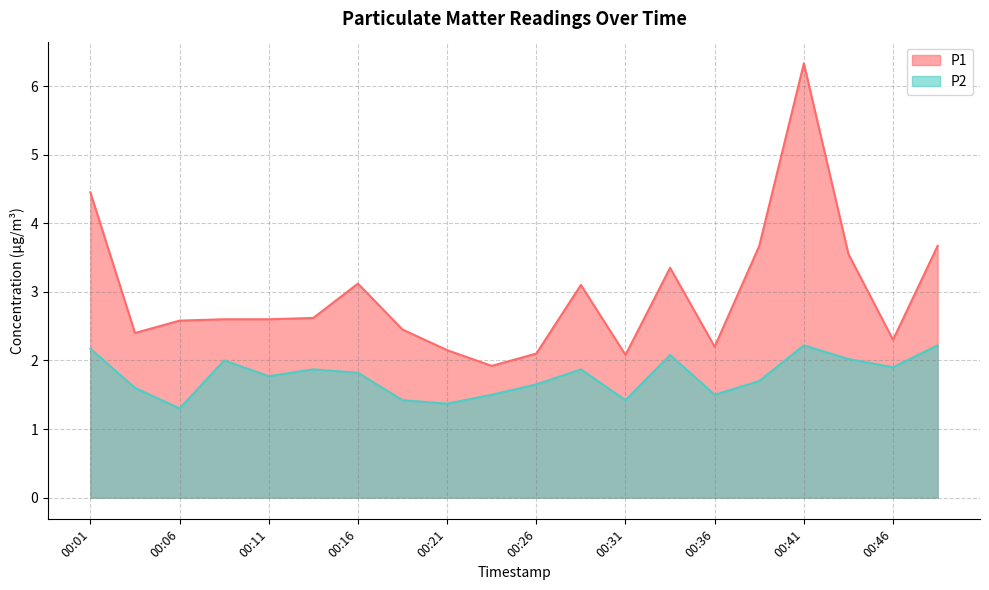

What is the sum of all P1 values?

59.2